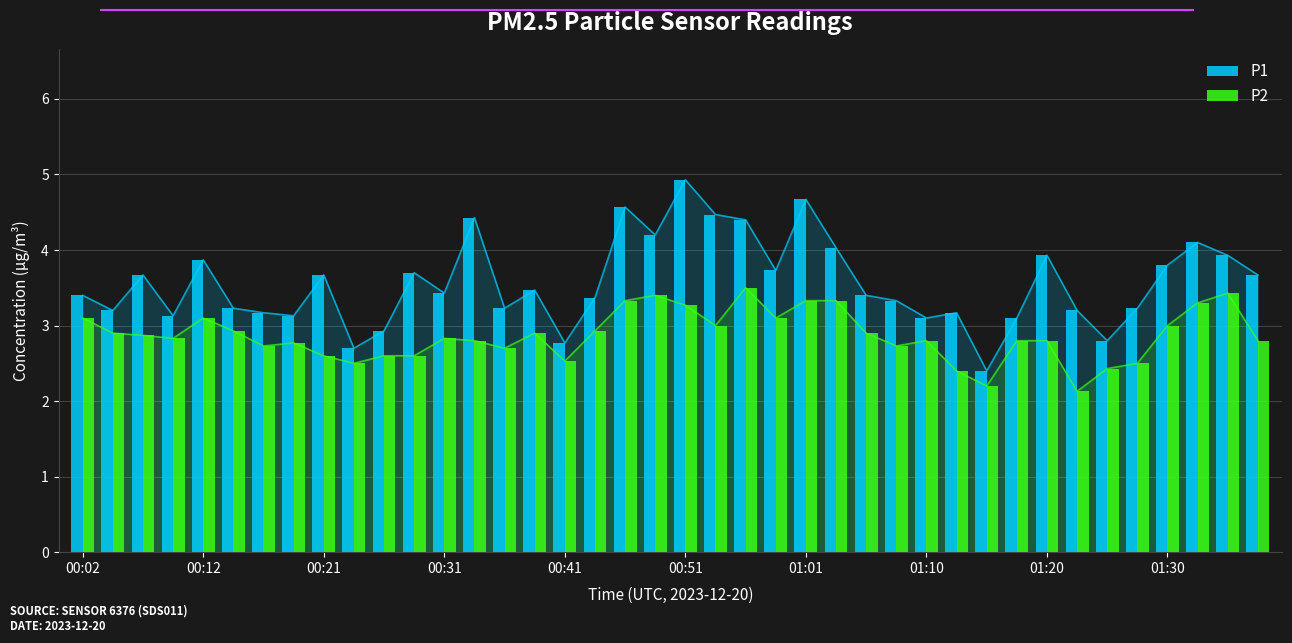

How many values in the P1 series exceed 3?

35